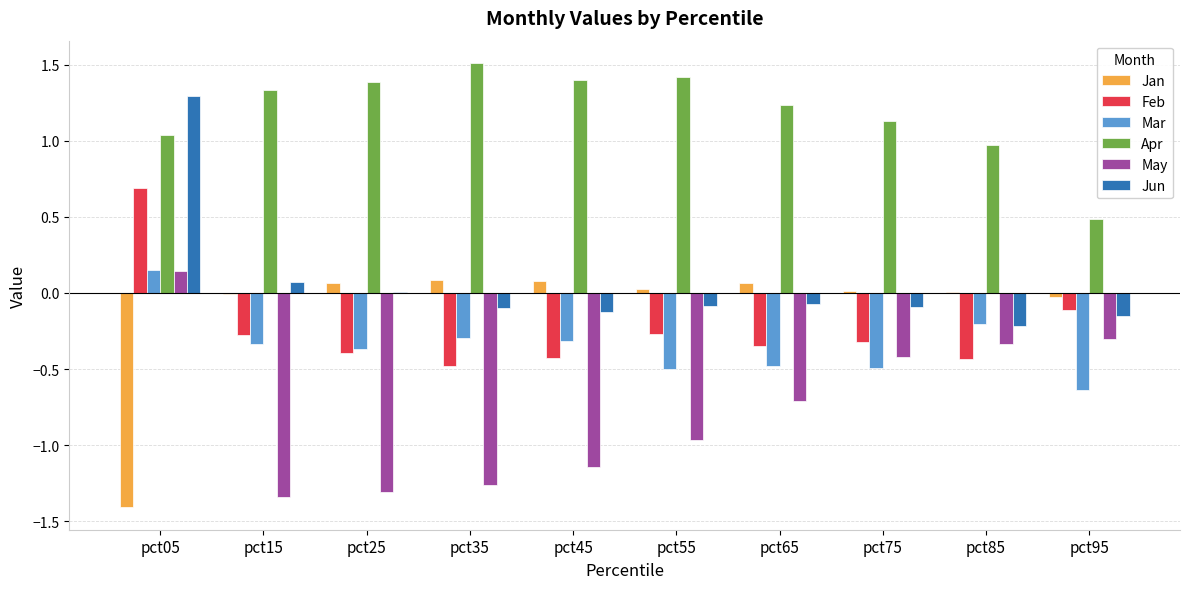

How many groups of bars are there?

10